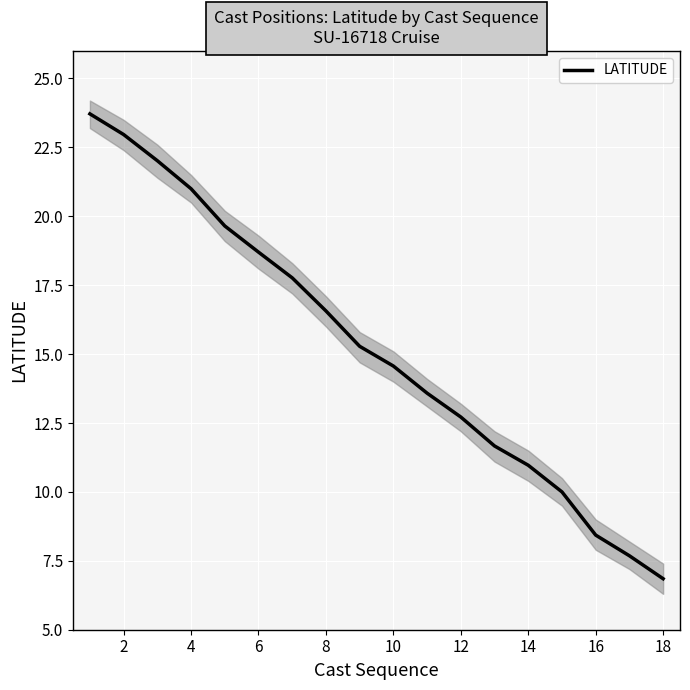

Is it true that LATITUDE equals 16.6 at 8?

True